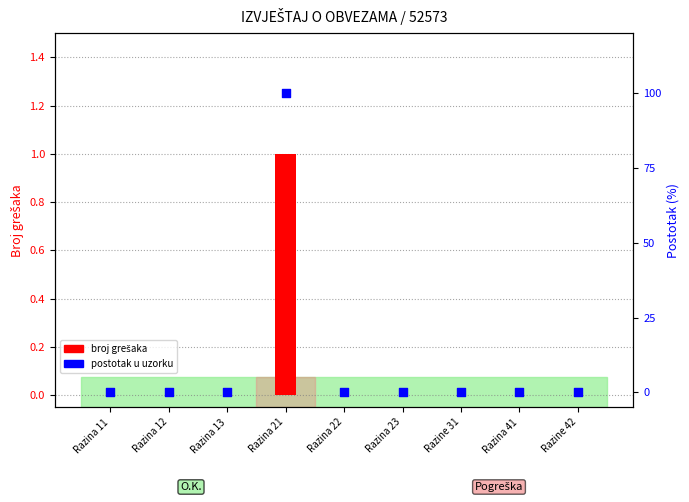

Which series contains the lowest Y value?

broj grešaka